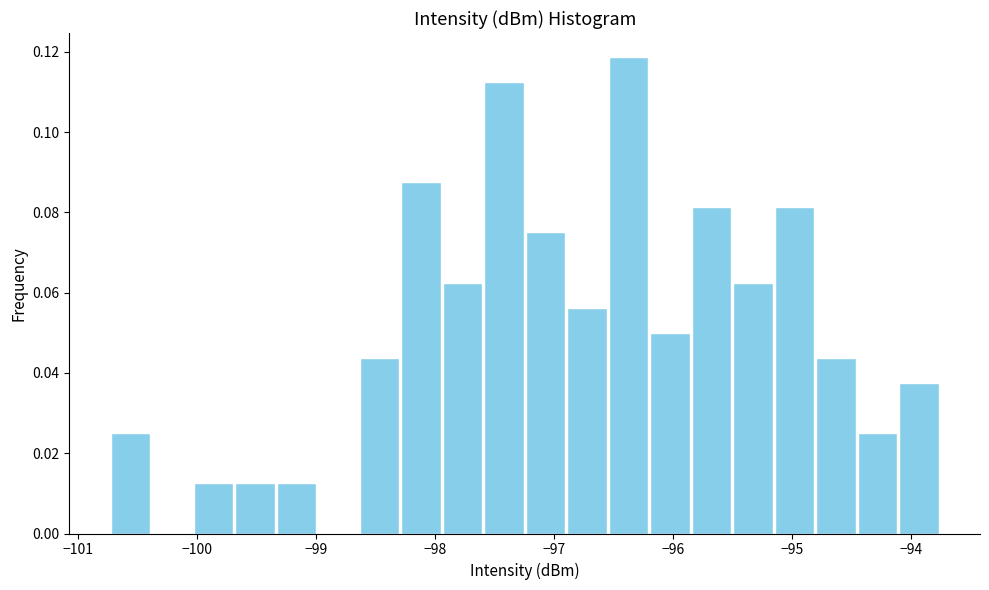

Read against the x-axis, roughly where is the centre of the tallest bar?

-96.4